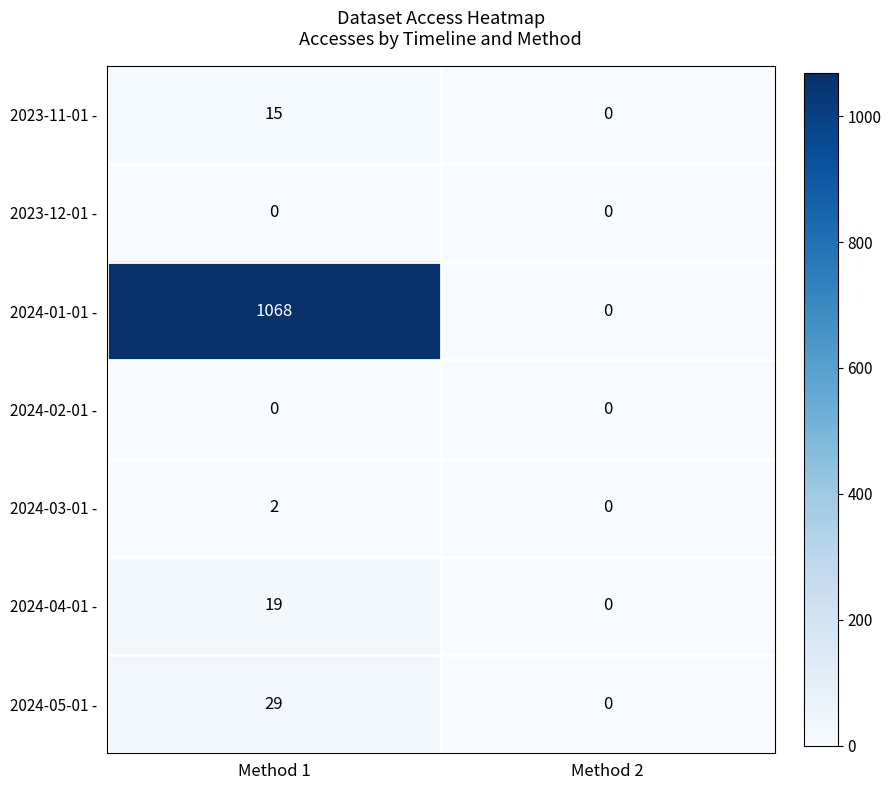

What is the total value across all series at Method 1?

1133